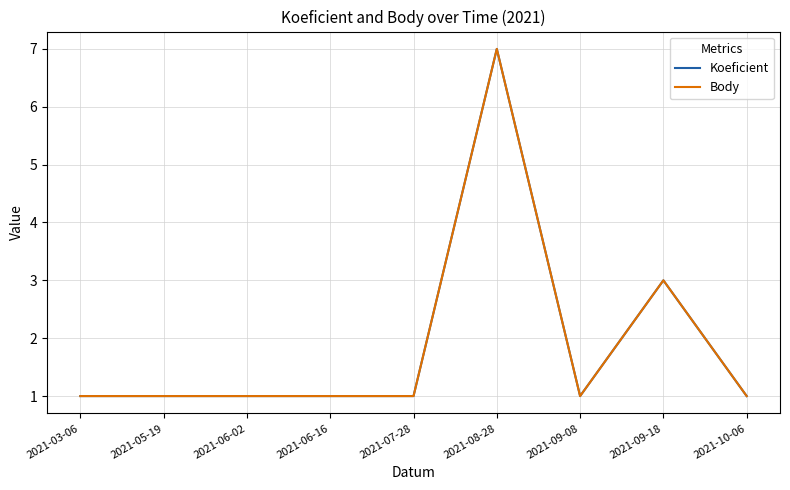

List the labels in order of Body value, smallest first.

2021-03-06, 2021-05-19, 2021-06-02, 2021-06-16, 2021-07-28, 2021-09-08, 2021-10-06, 2021-09-18, 2021-08-28